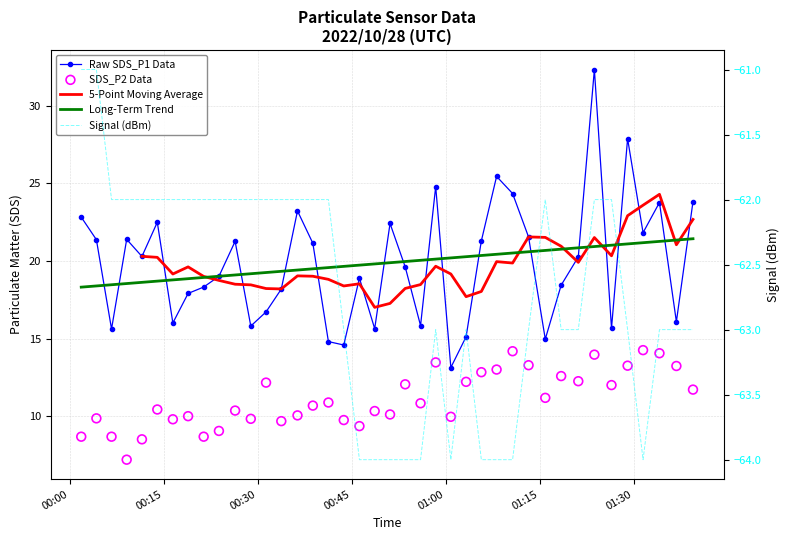

Which series contains the highest Y value?

SDS_P1